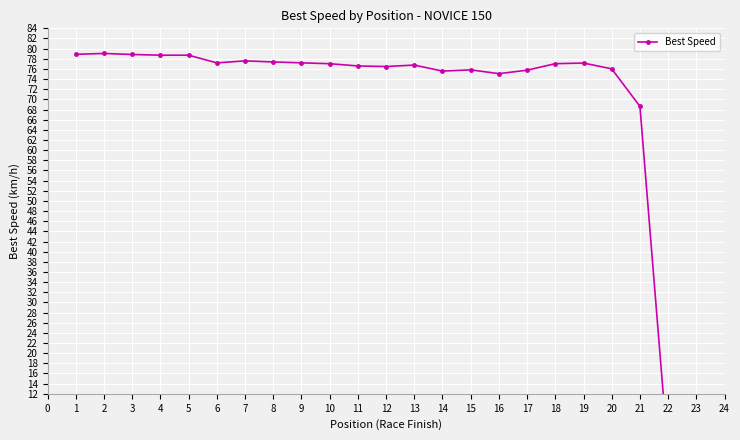

Count the number of data series in this chart.

1